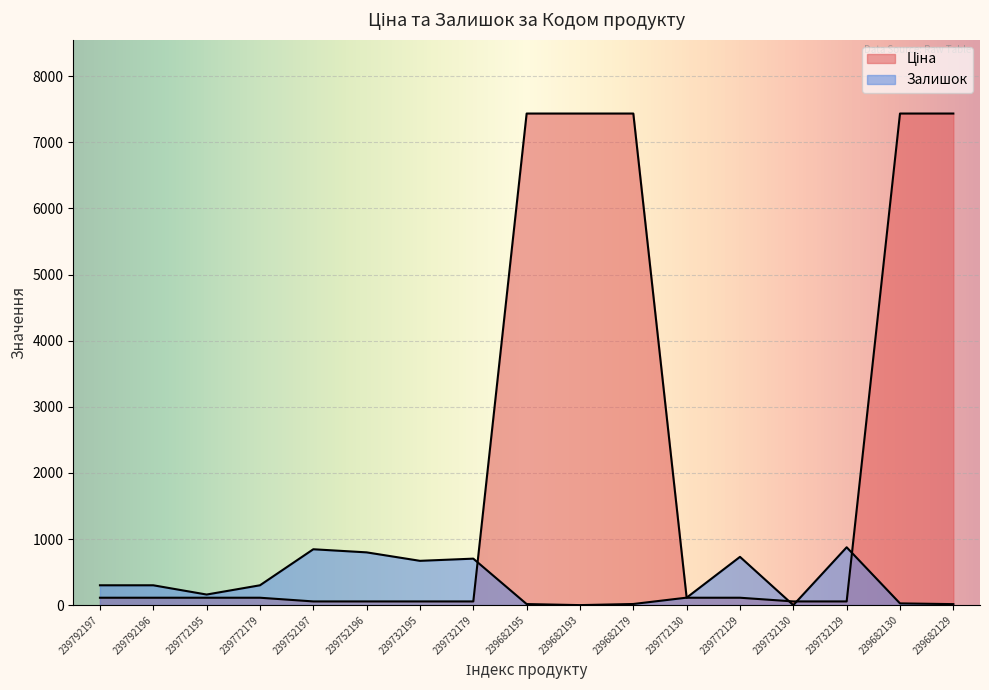

Does the chart display data point markers on the line(s)?

No